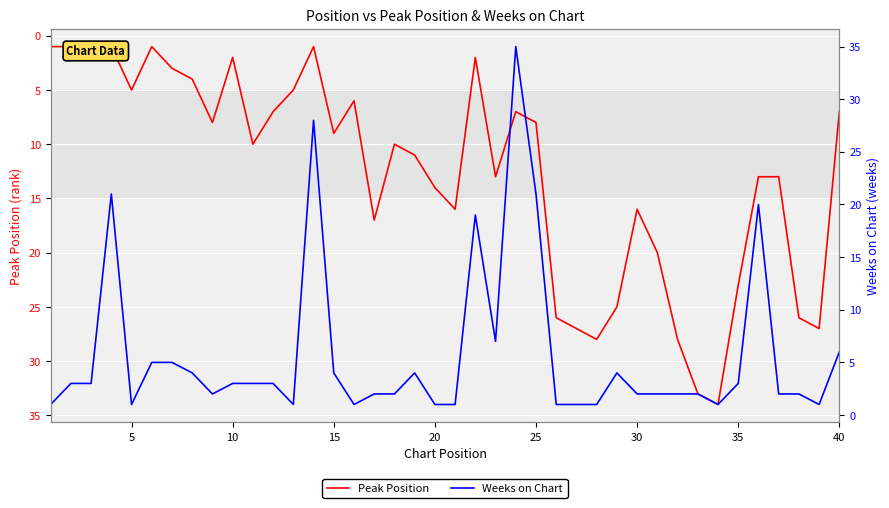

At 34, list the series in order from smallest to largest.

Weeks on Chart, Peak Position